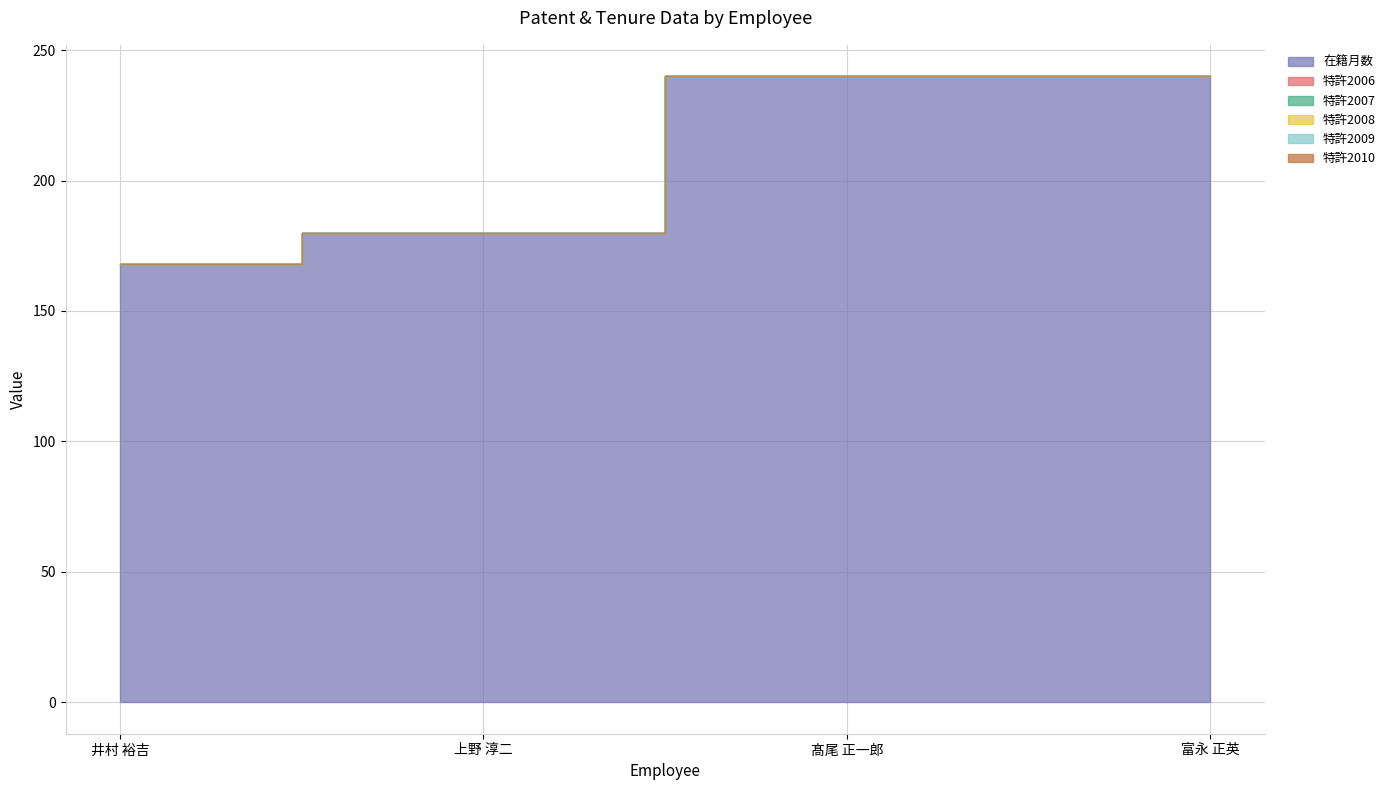

Does the chart display data point markers on the line(s)?

No